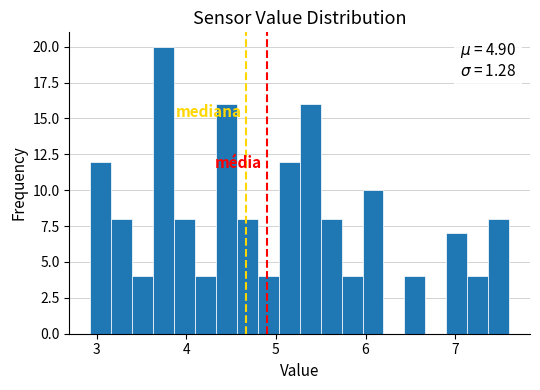

Read against the x-axis, roughly where is the centre of the tallest bar?

3.7